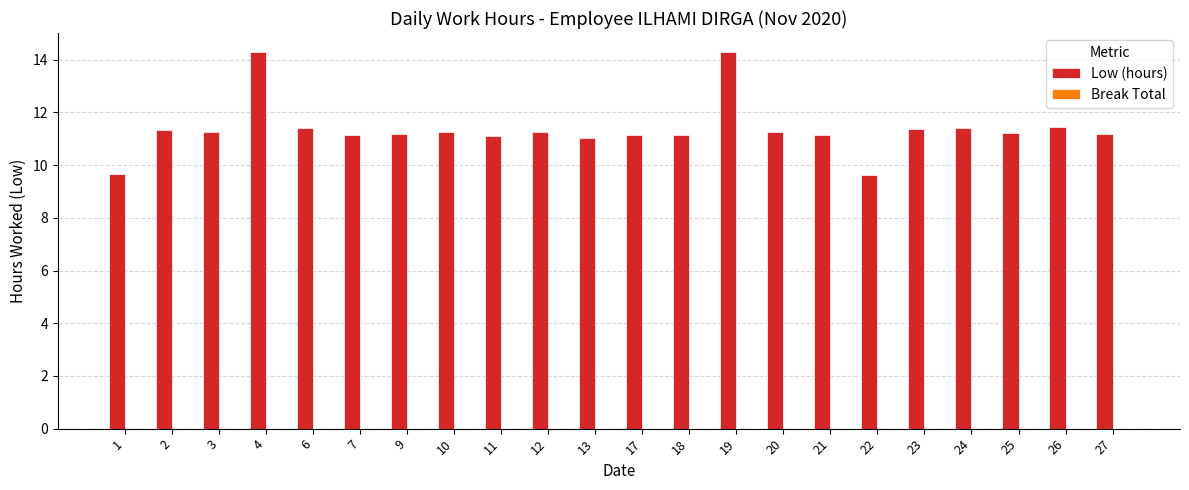

Approximately how many times larger is the value at 24 compared to 18?

1.0